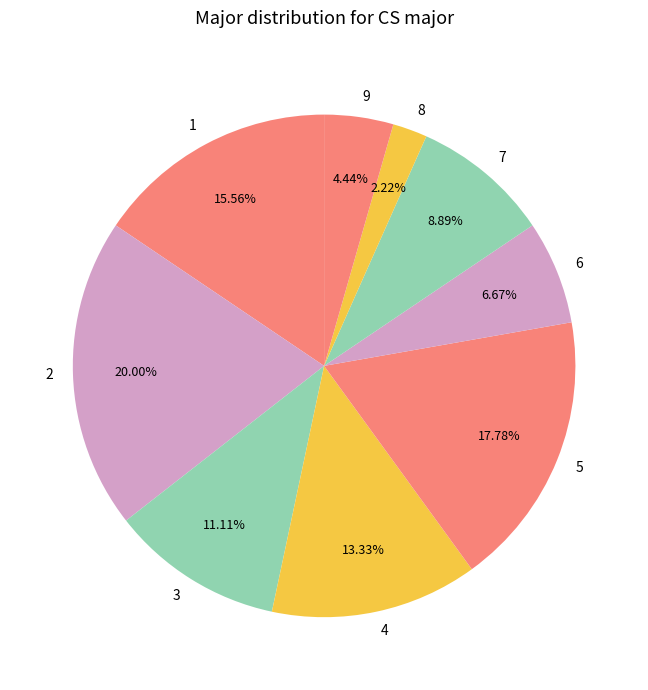

Does any single category account for the majority?

No